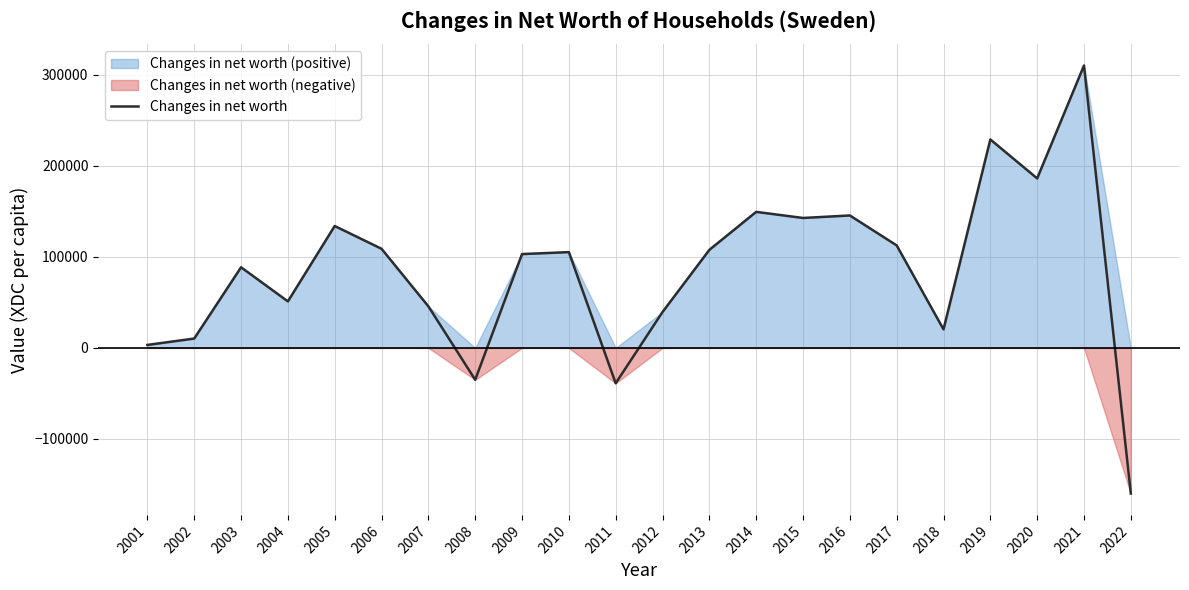

How many points are higher than both their immediate neighbors (excluding endpoints)?

7